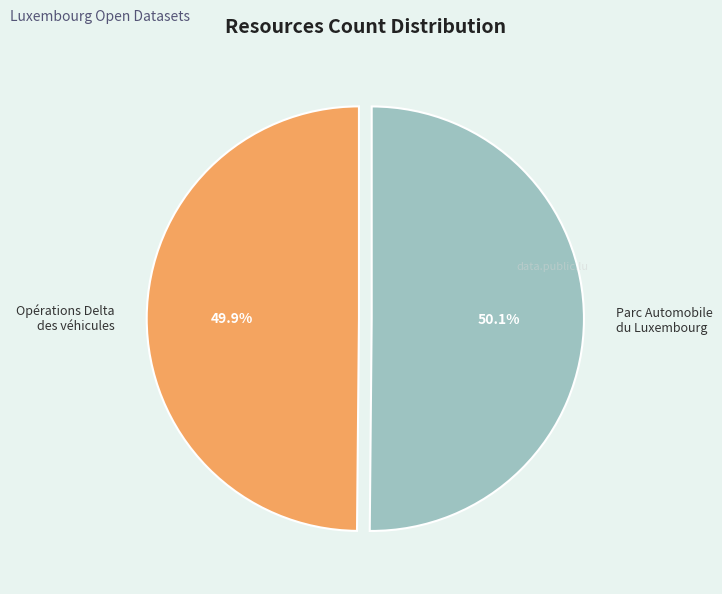

How many slices are in this pie chart?

2